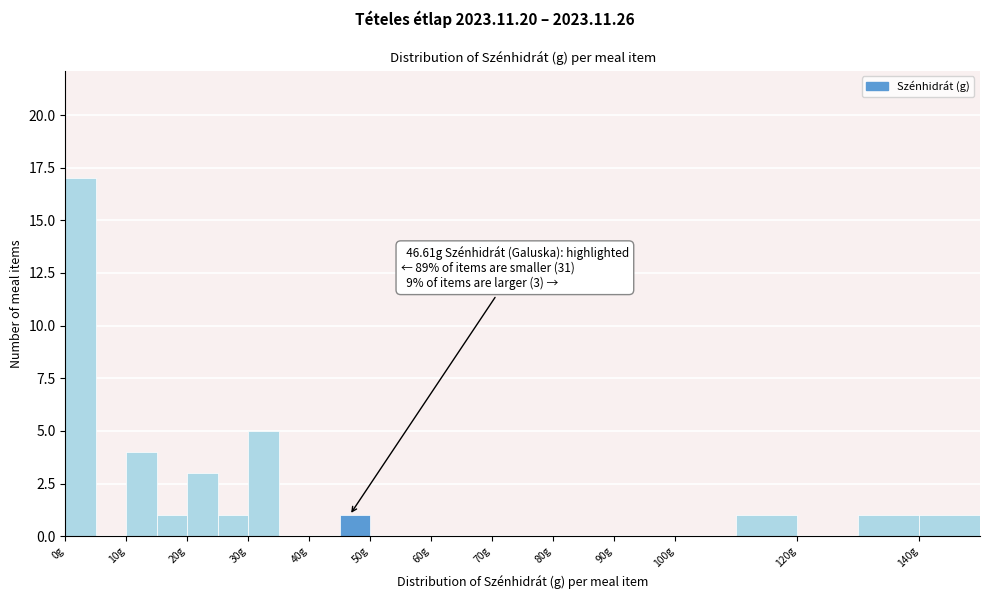

Over which range of the x-axis is the bar tallest?

0 to 5